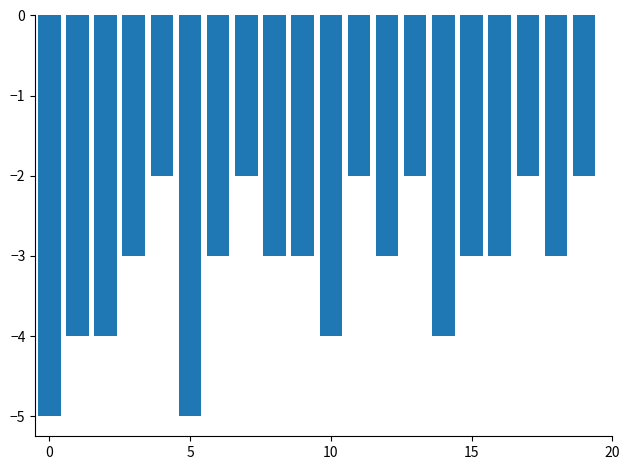

Reading left to right, what are all the values shown in this chart?

-5	-4	-4	-3	-2	-5	-3	-2	-3	-3	-4	-2	-3	-2	-4	-3	-3	-2	-3	-2